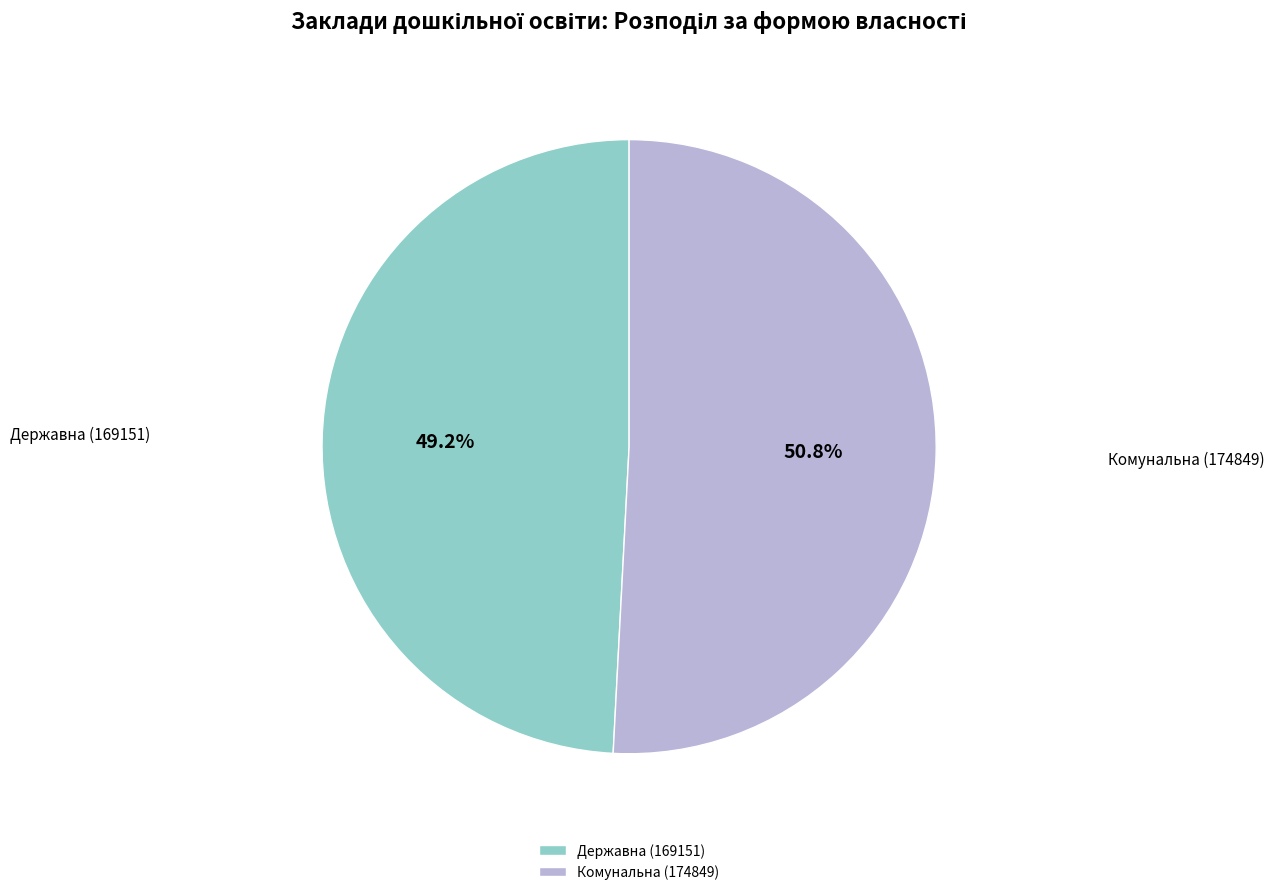

Is the sum of Державна (169151) and Комунальна (174849) greater than half?

Yes